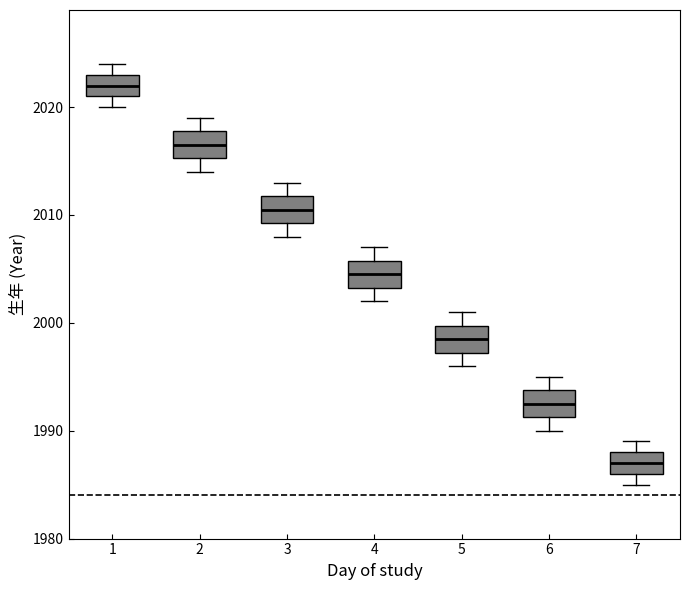

Reading left to right, read every box against the y-axis: the position of its median line, the range the box covers, and the ends of its whiskers. The values are not printed on the chart, so give them approximately, as read against the axis.

1: median 2022, box 2021 to 2023, whiskers 2020 to 2024
2: median 2017, box 2015 to 2018, whiskers 2014 to 2019
3: median 2011, box 2009 to 2012, whiskers 2008 to 2013
4: median 2005, box 2003 to 2006, whiskers 2002 to 2007
5: median 1999, box 1997 to 2000, whiskers 1996 to 2001
6: median 1993, box 1991 to 1994, whiskers 1990 to 1995
7: median 1987, box 1986 to 1988, whiskers 1985 to 1989